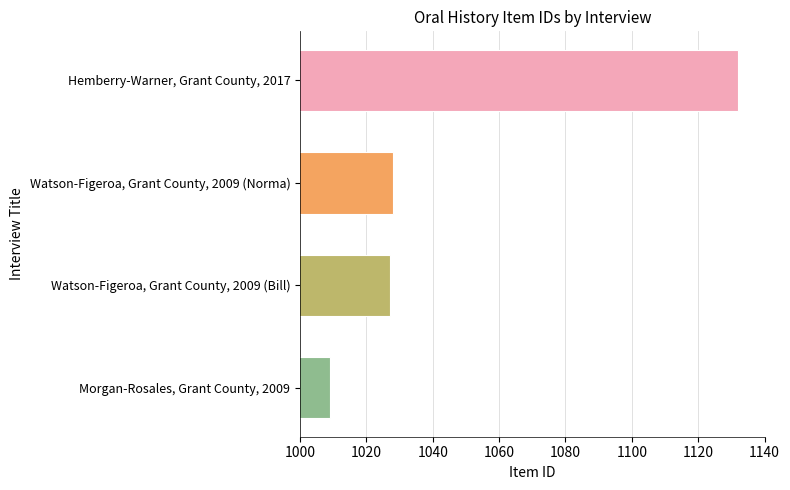

Rank the categories by value from highest to lowest.

Hemberry-Warner, Grant County, 2017, Watson-Figeroa, Grant County, 2009 (Norma), Watson-Figeroa, Grant County, 2009 (Bill), Morgan-Rosales, Grant County, 2009